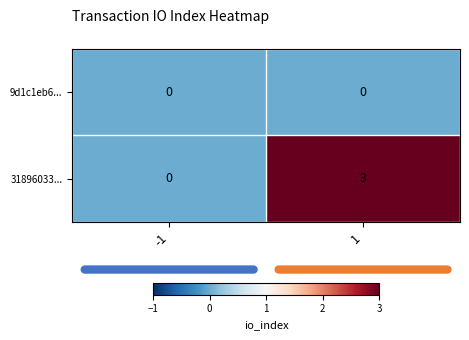

Is it true that 9d1c1eb6... equals 0 at 1?

True